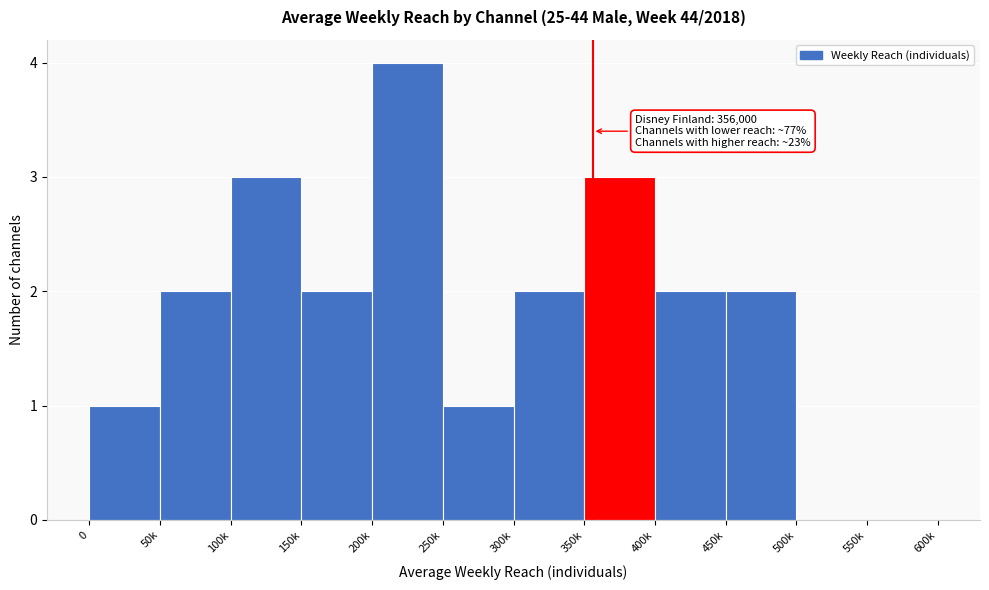

Reading right to left, what are all the values shown in this chart?

550k=0	500k=0	450k=2	400k=2	350k=3	300k=2	250k=1	200k=4	150k=2	100k=3	50k=2	0=1